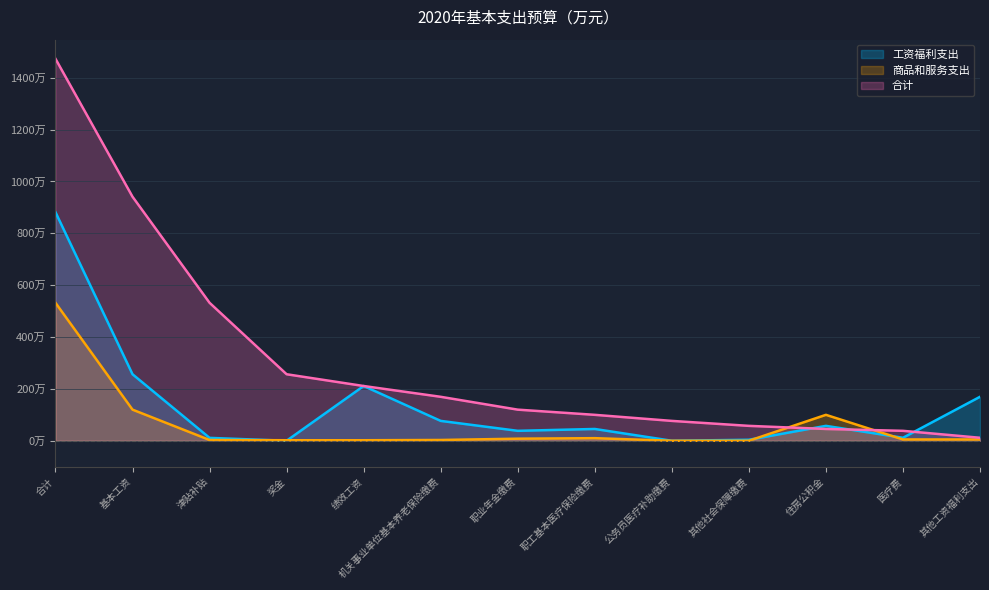

What is the total value across all series at 住房公积金?

202.9